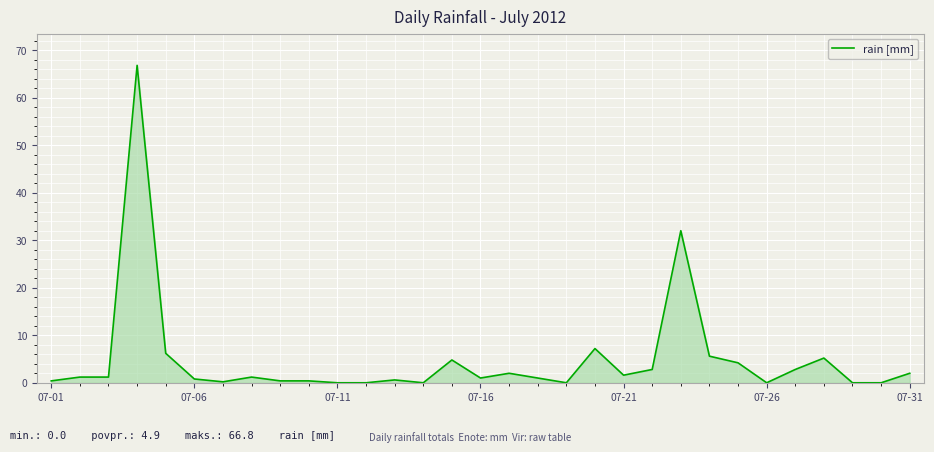

What is the greatest value displayed?

66.8